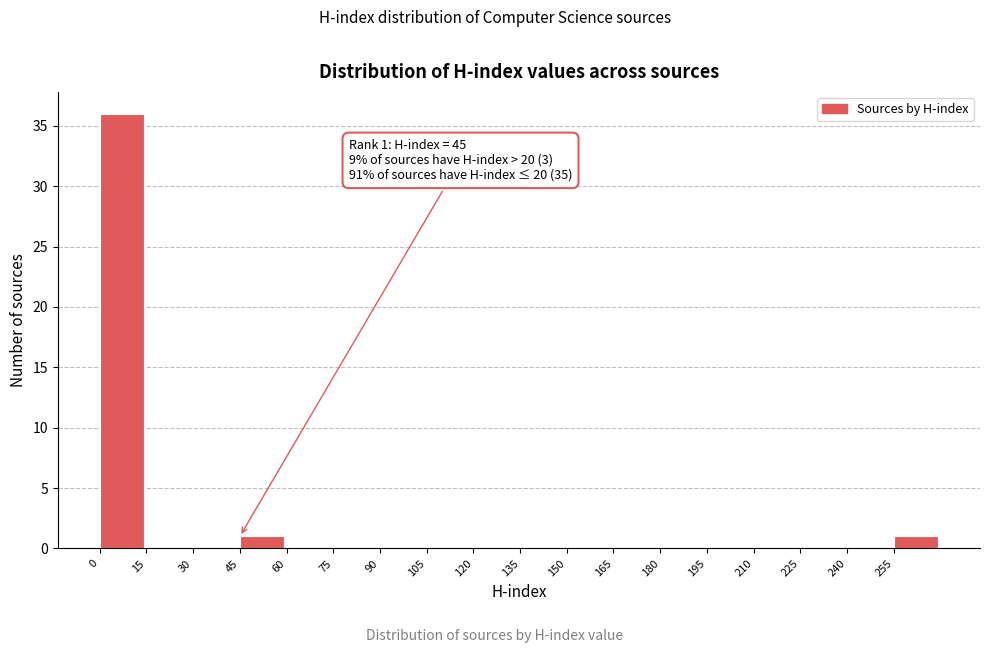

Which range on the x-axis has the tallest bar?

0 to 15